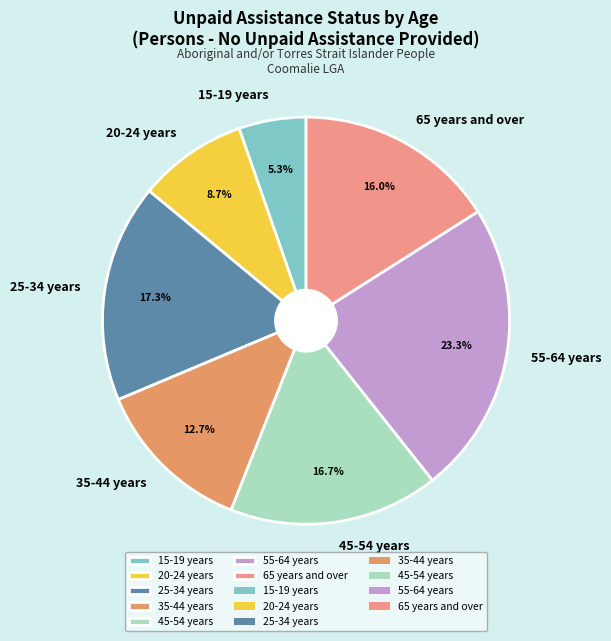

The 45-54 years slice represents 17% of the pie. True or false?

True